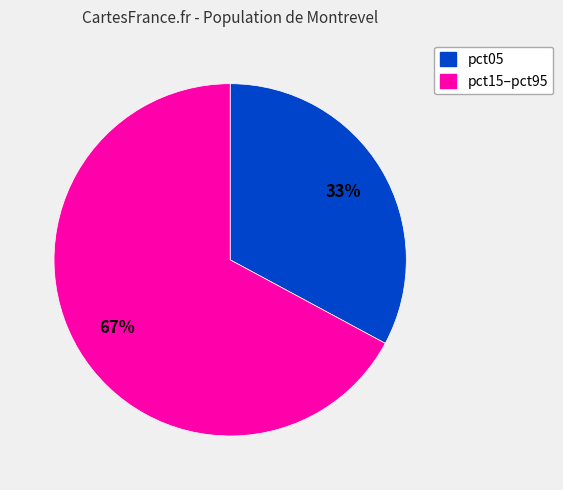

Is the sum of pct05 and pct15–pct95 greater than half?

Yes